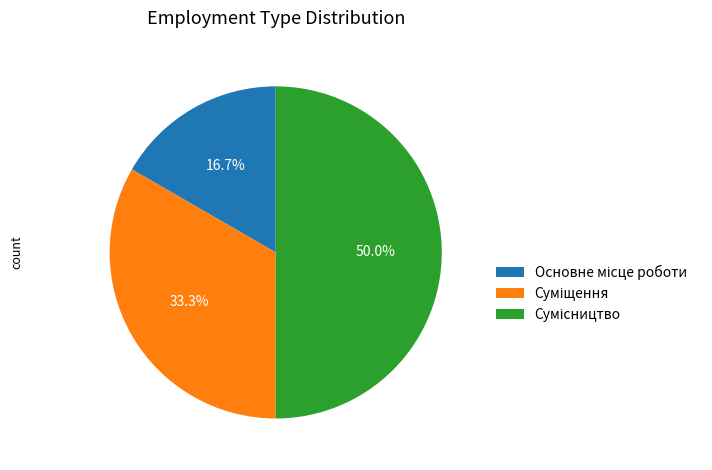

Does any single category account for the majority?

No